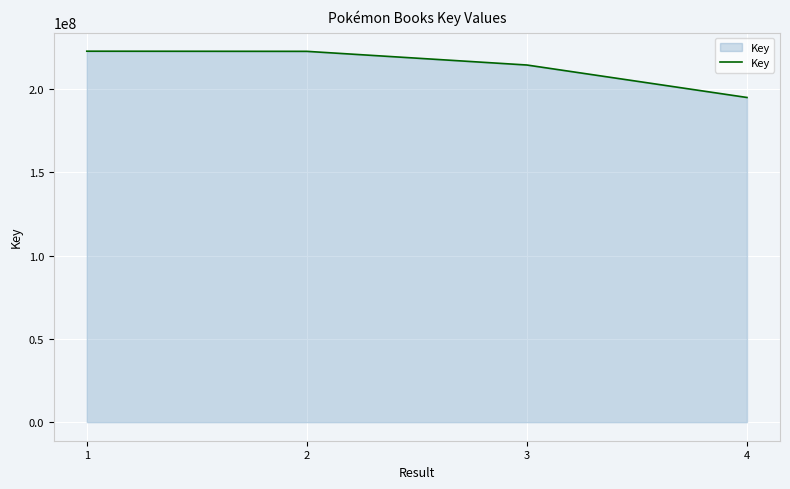

What is the sum of the values at 2 and 1?

445546688